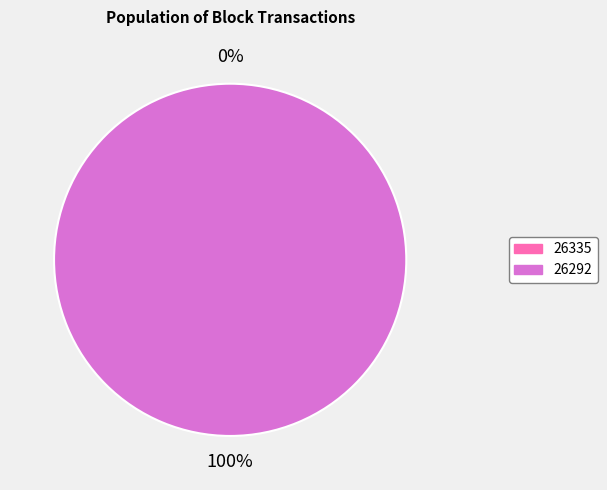

Which category has the biggest portion of the pie?

26292